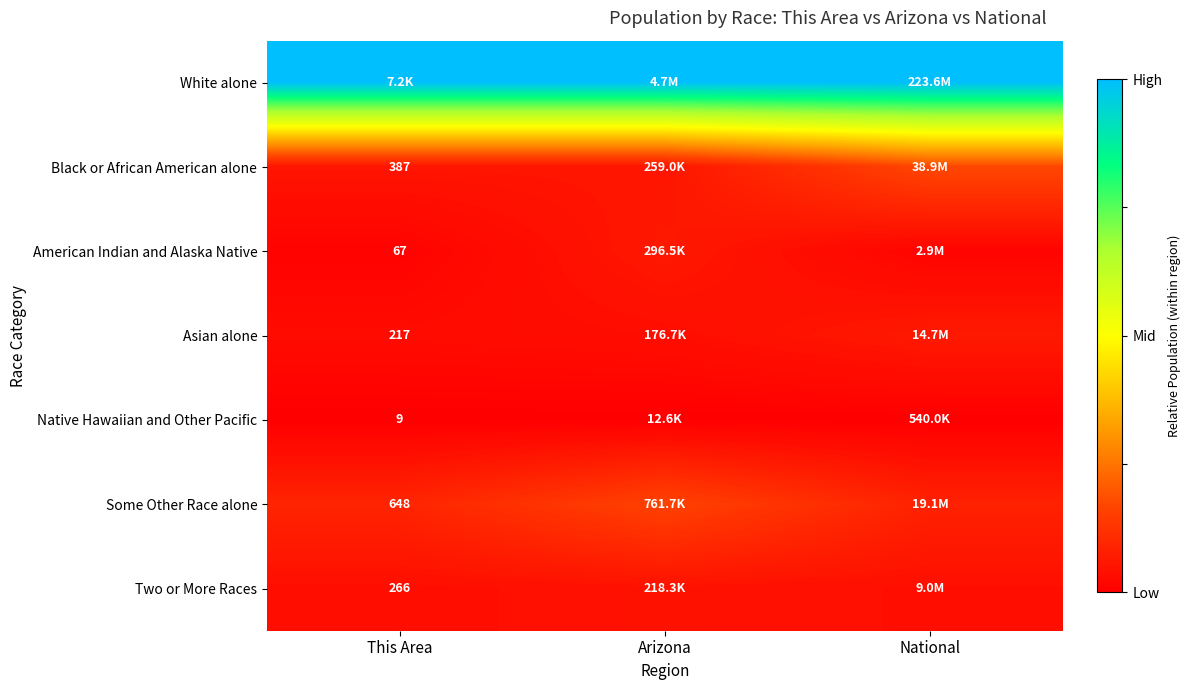

Which series has the largest total across all categories?

White alone